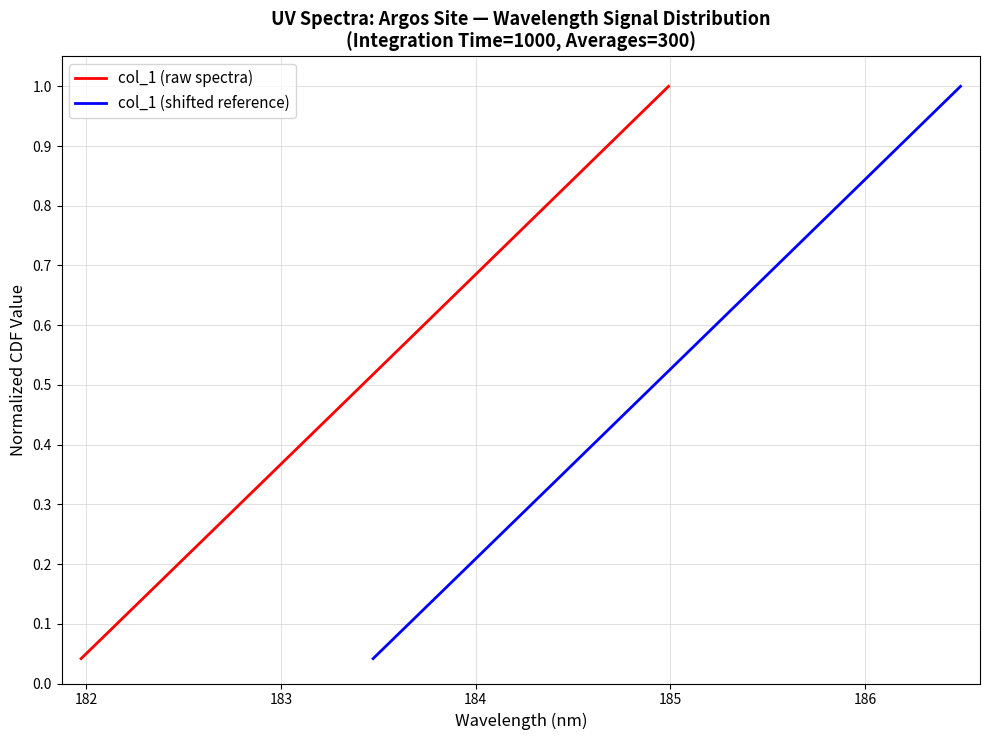

Reading right to left, list all the values displayed in this chart.

col_1 (raw spectra): 1.0	1.0	0.9	0.9	0.8	0.8	0.8	0.7	0.7	0.6	0.6	0.5	0.5	0.5	0.4	0.4	0.3	0.3	0.2	0.2	0.2	0.1	0.1	0.0
col_1 (shifted reference): 1.0	1.0	0.9	0.9	0.8	0.8	0.8	0.7	0.7	0.6	0.6	0.5	0.5	0.5	0.4	0.4	0.3	0.3	0.2	0.2	0.2	0.1	0.1	0.0